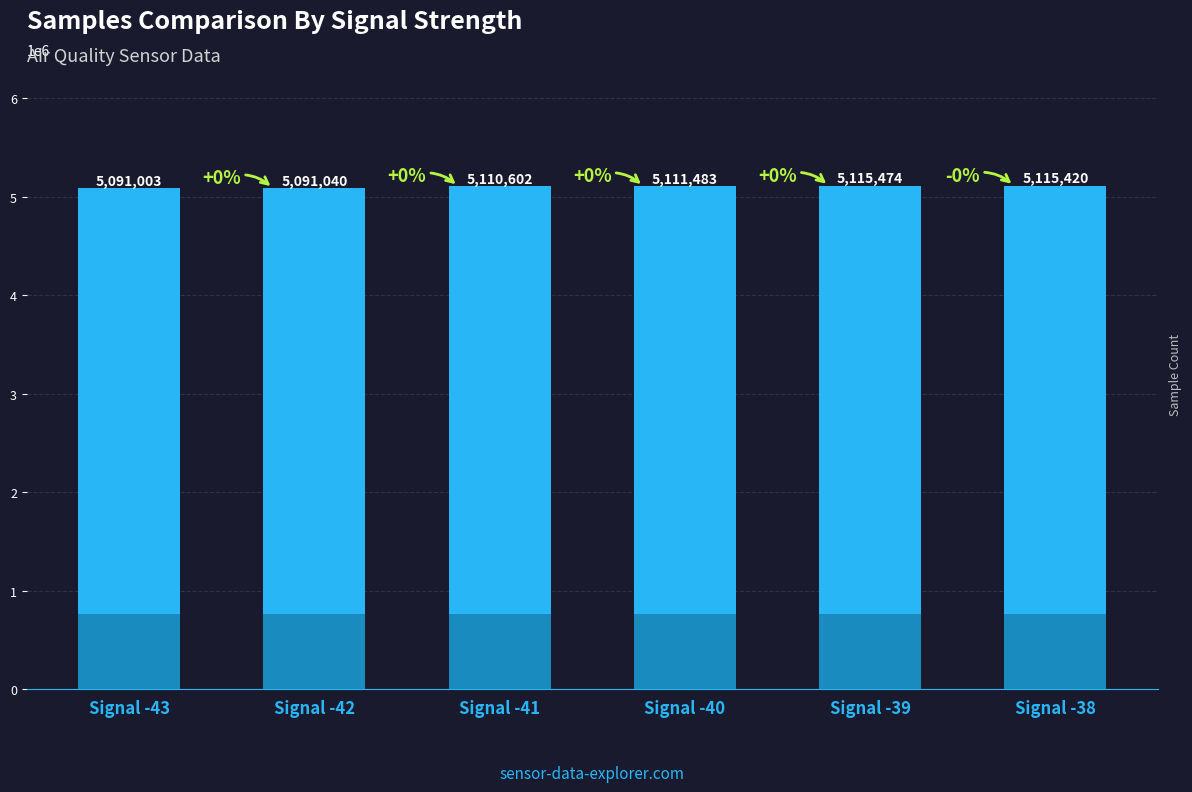

At which category does the chart reach its peak across all series?

Signal -39